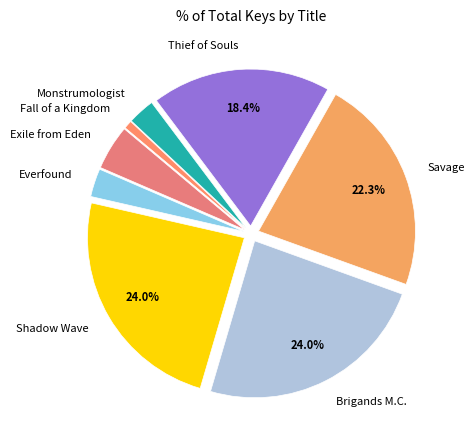

Do Savage and Exile from Eden together represent more than half of the pie?

No